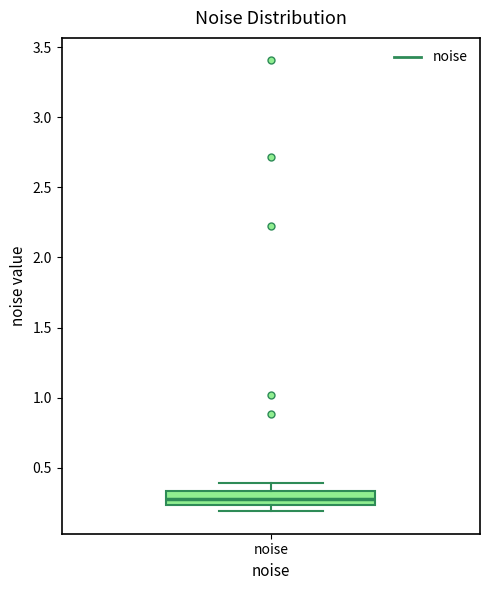

Transcribe this box plot: give where the median line is, the range the box spans, and where the two whiskers end, as read against the y-axis. The values are not printed on the chart, so give them approximately, as read against the axis.

median 0.30, box 0.25 to 0.35, whiskers 0.20 to 0.40